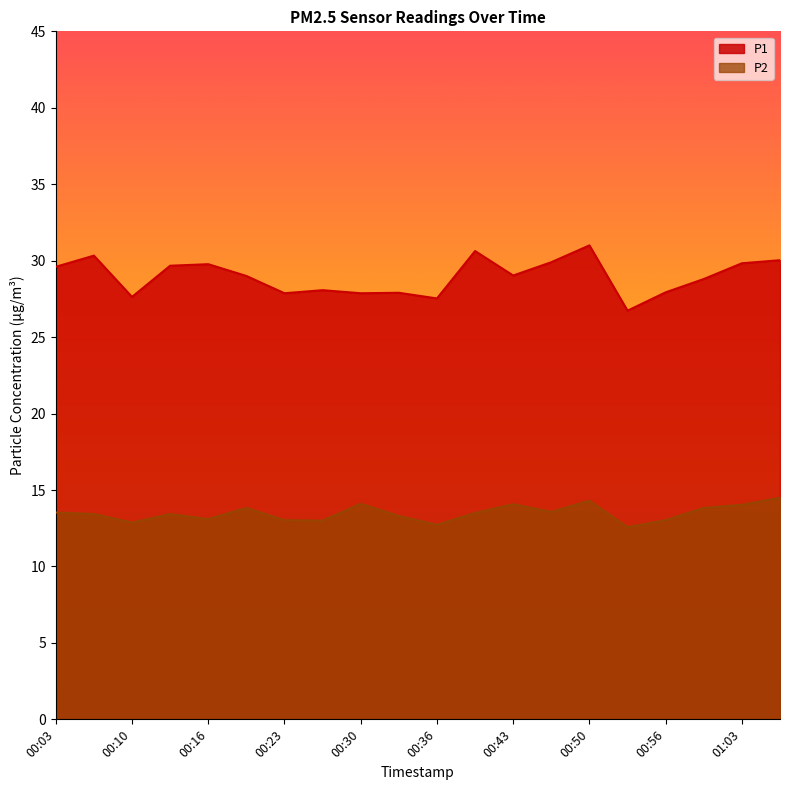

What is the spread (max minus min) of values at 00:16?

16.7